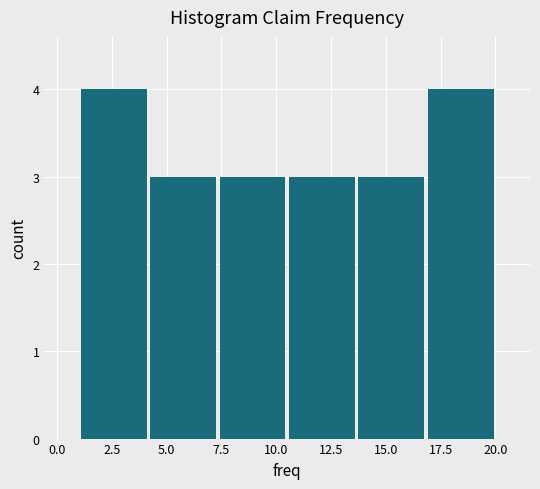

Reading left to right, transcribe this chart: for each bar, give the range it covers on the x-axis and its height. Neither the bar edges nor the heights are printed on the chart, so give them approximately, as read against the axes.

1.0 to 4.0: 4
4.0 to 7.5: 3
7.5 to 10.5: 3
10.5 to 13.5: 3
13.5 to 17.0: 3
17.0 to 20.0: 4